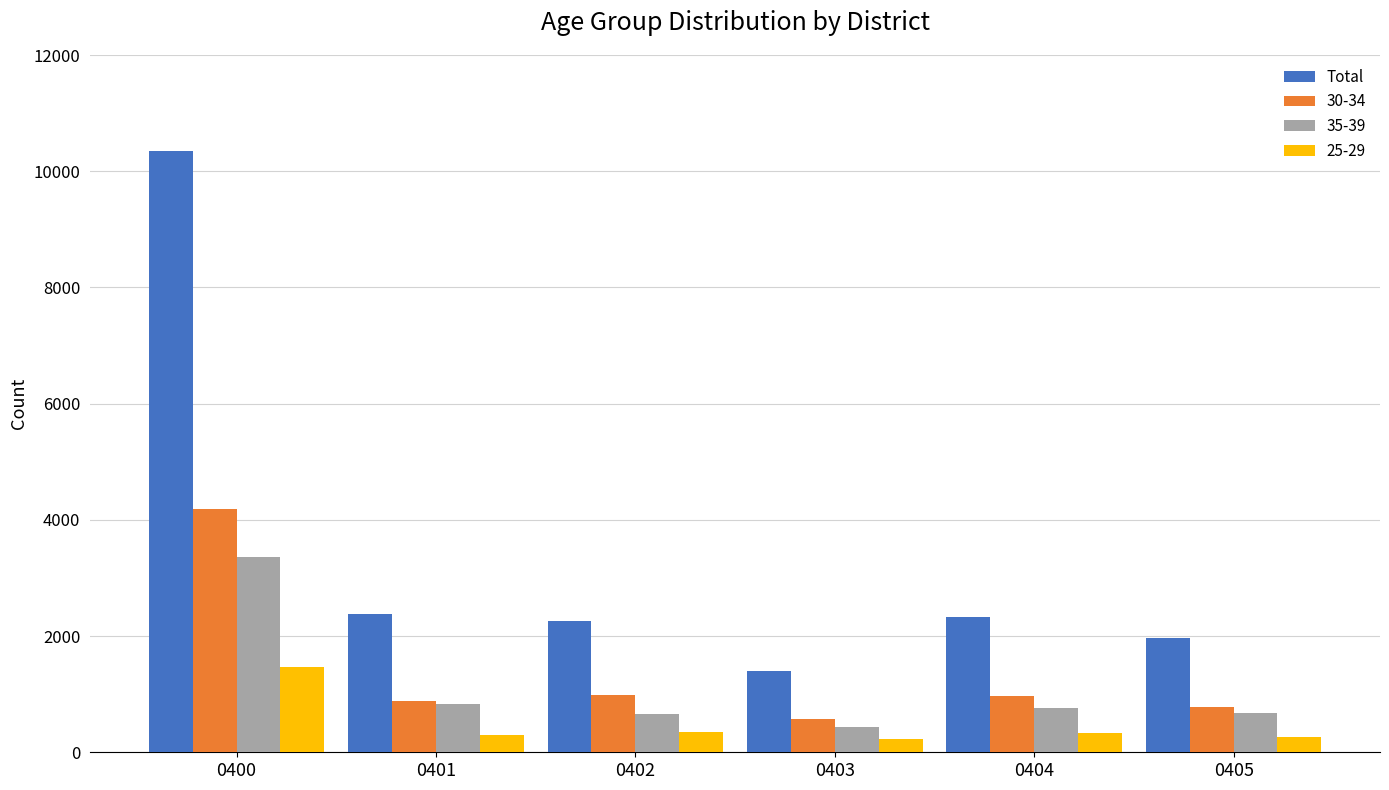

Does the chart contain any negative values?

No